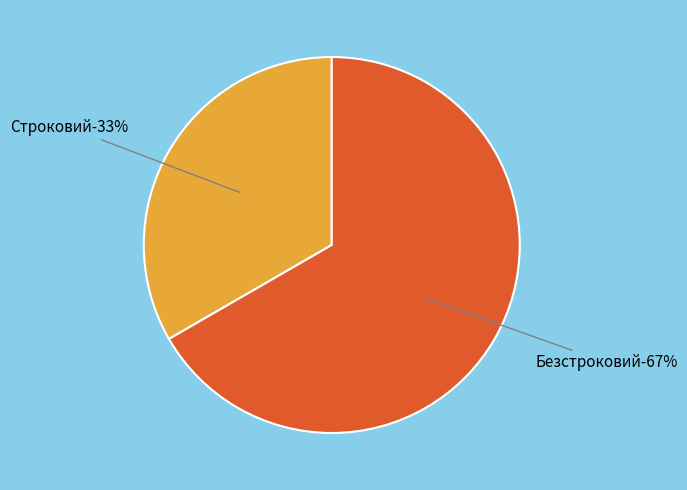

Does any single category account for the majority?

Yes